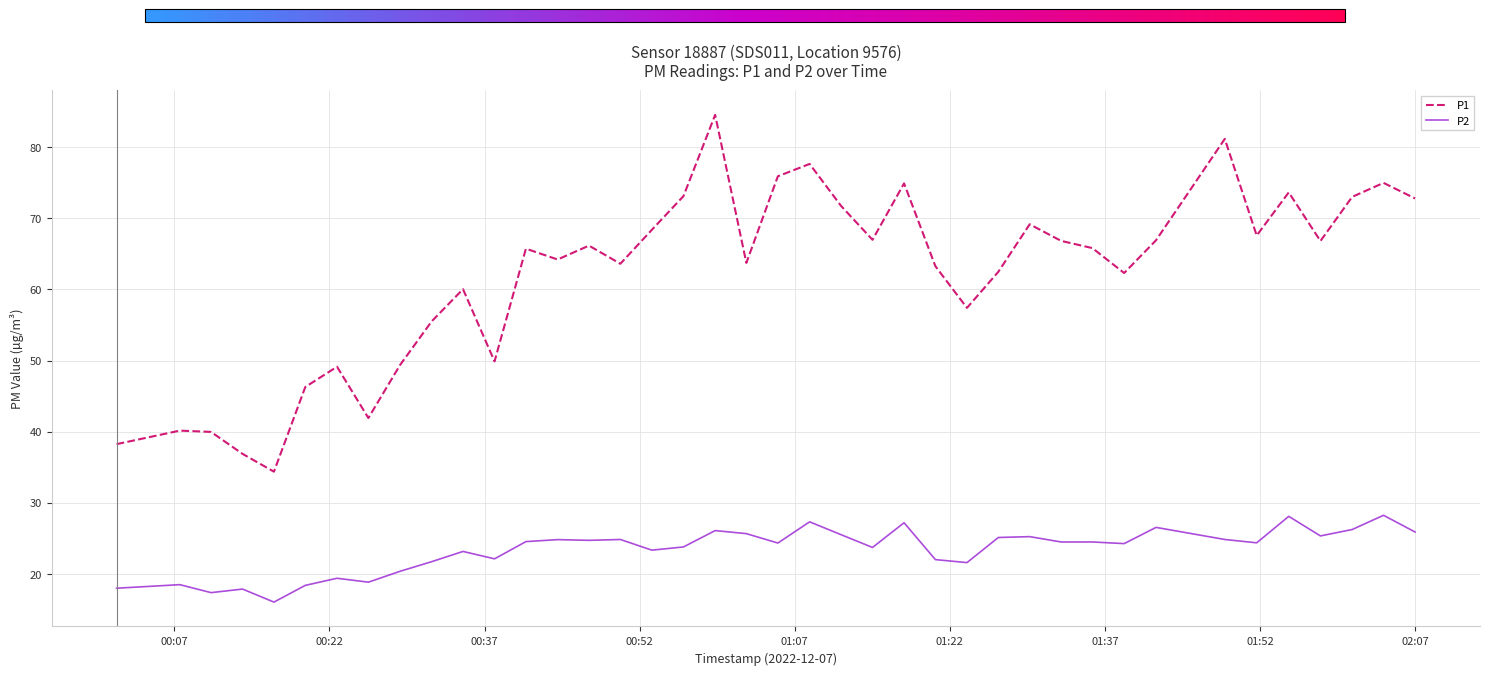

In P1, how many points are lower than both neighbors (excluding endpoints)?

11